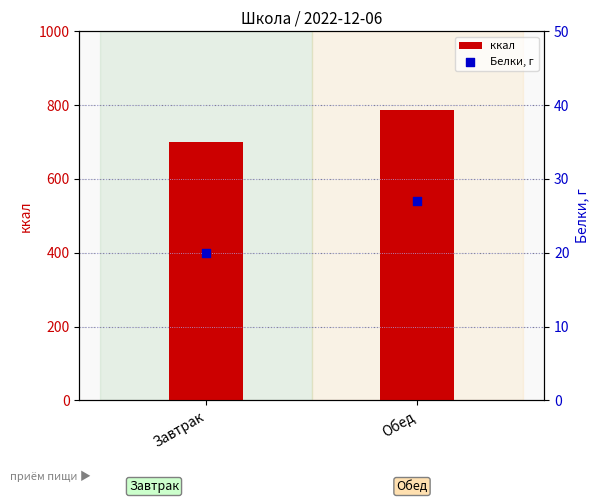

Which series has the largest Y range (max minus min)?

ккал